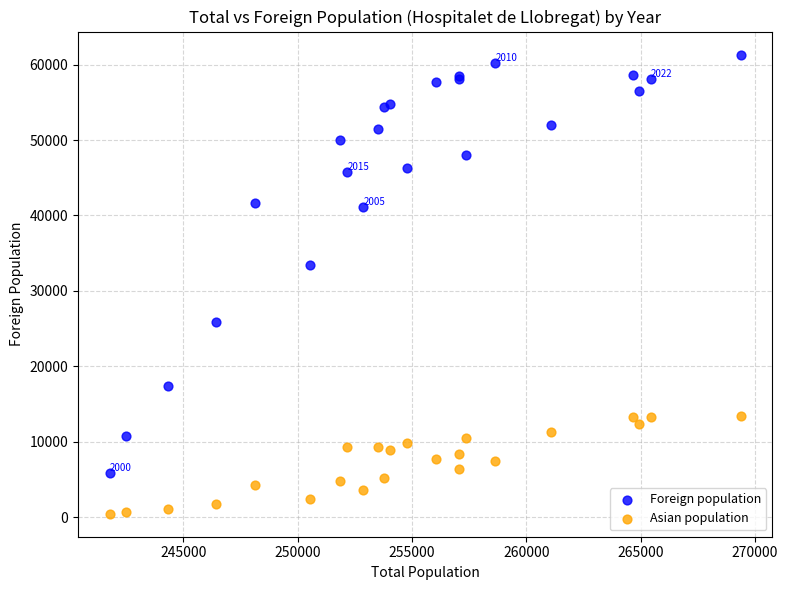

Across all series, what Y value is closest to 30892?

33458